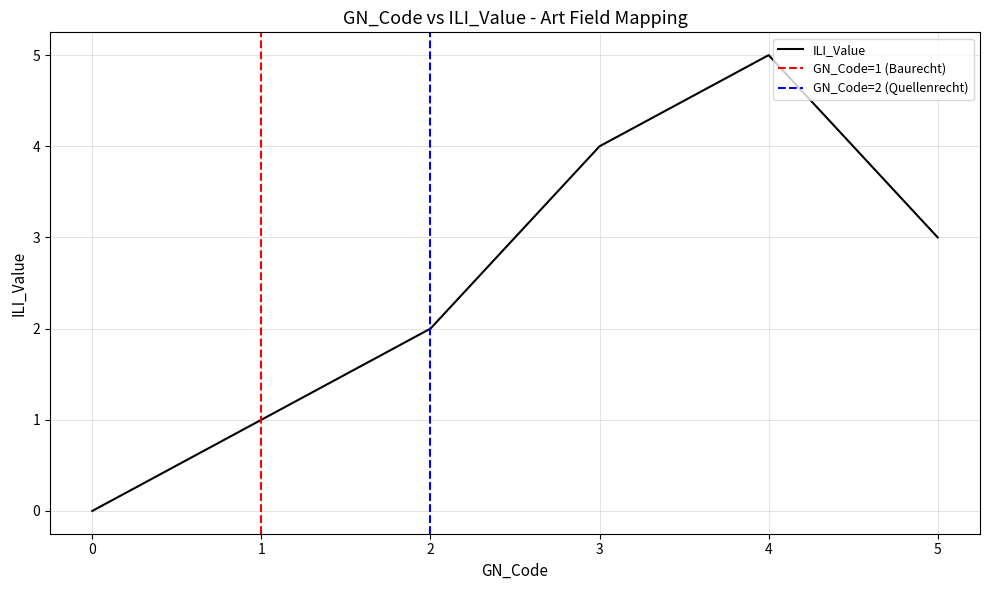

What is the sum of the values at 3 and 5?

7